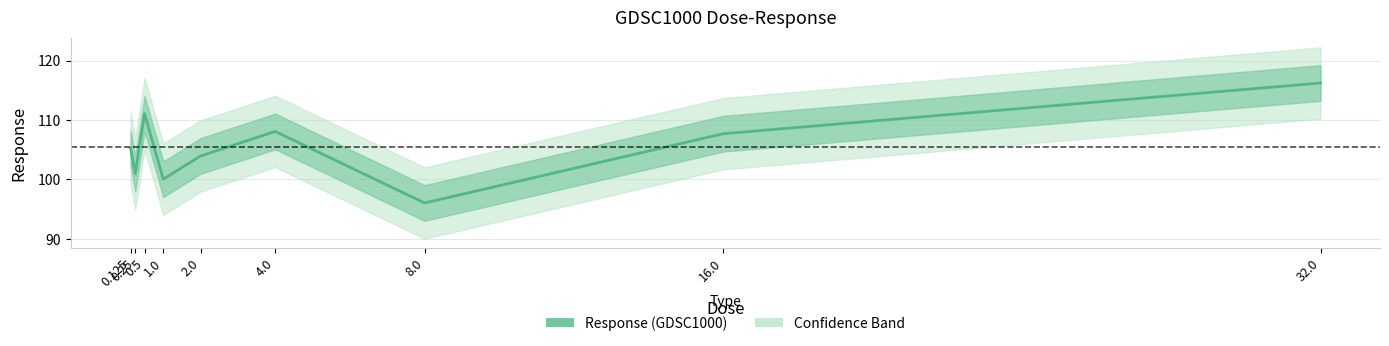

Does the chart display data point markers on the line(s)?

No